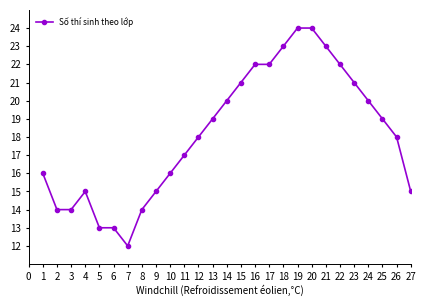

Count the number of data series in this chart.

1